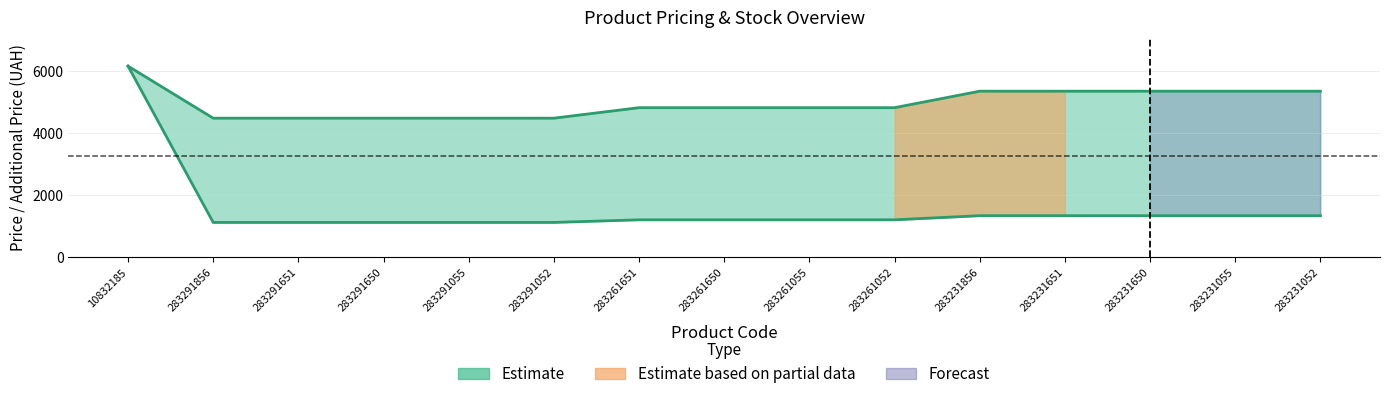

Is it true that Ціна equals 1334.2 at 283231856?

True